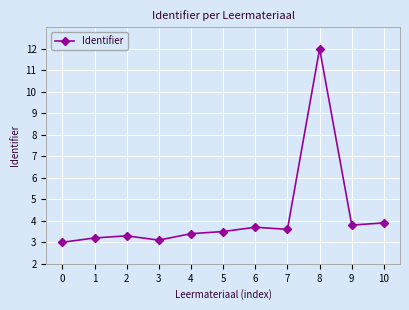

What is the value of the 5th point from the left?

3.4